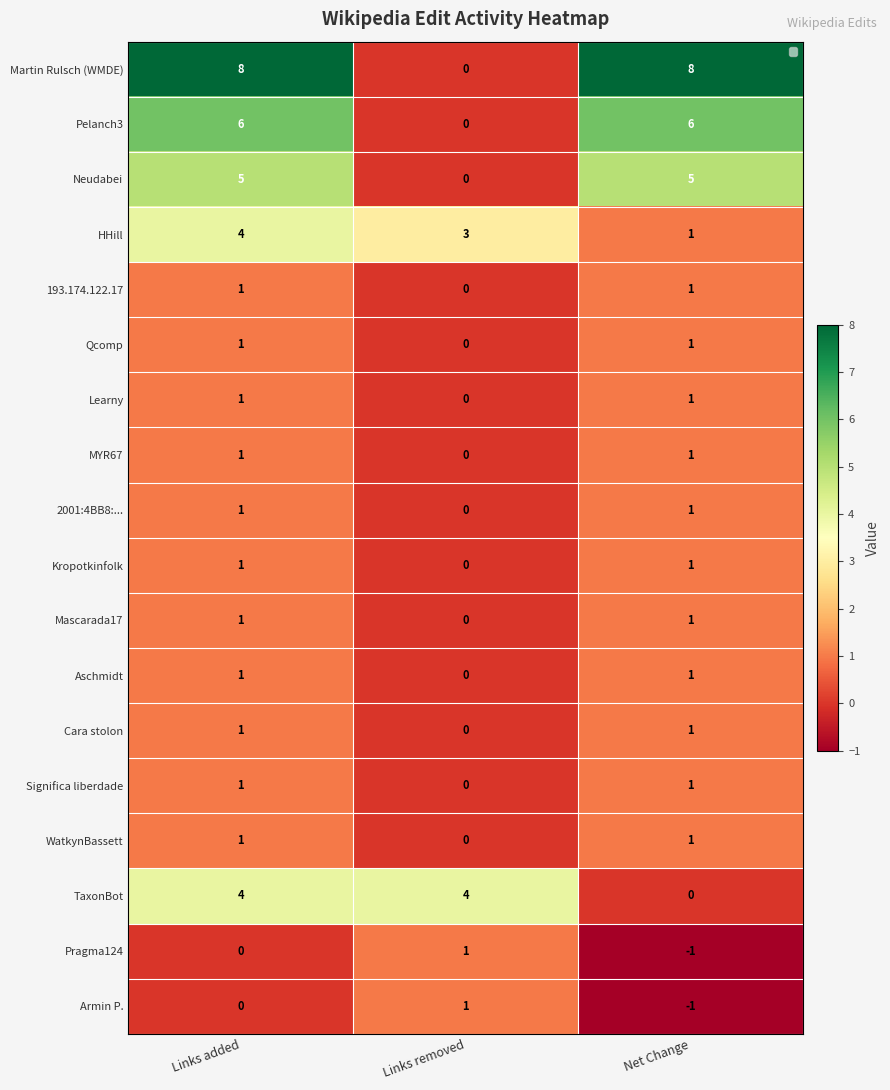

What is the sum of all TaxonBot values?

8